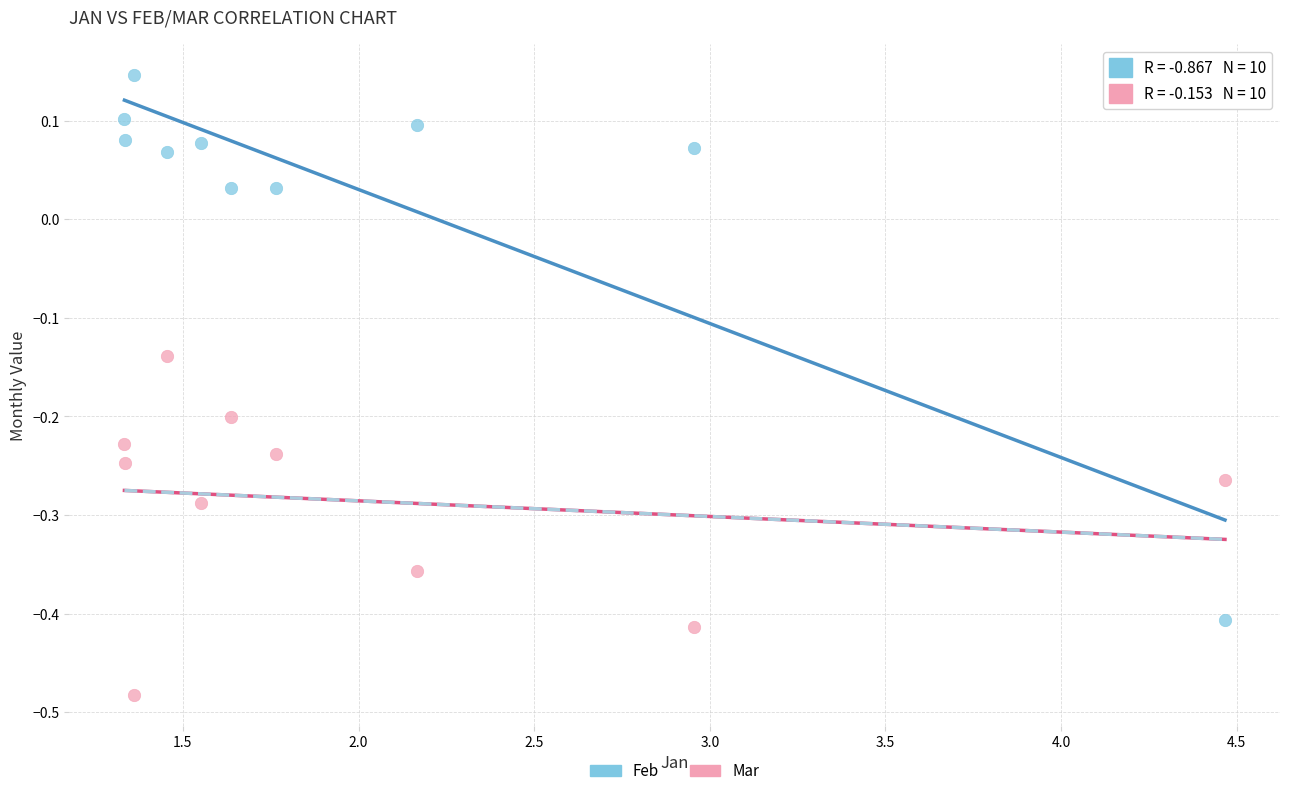

Which series contains the lowest Y value?

Mar